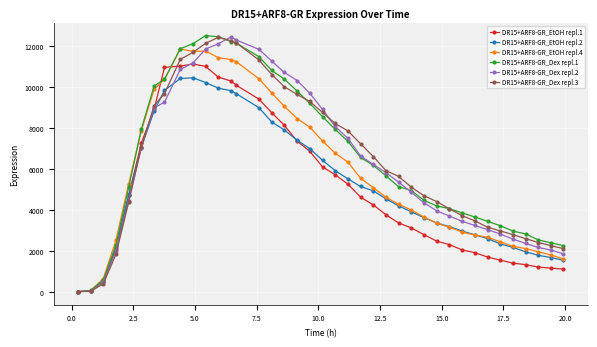

What is the maximum value shown in the chart?

12507